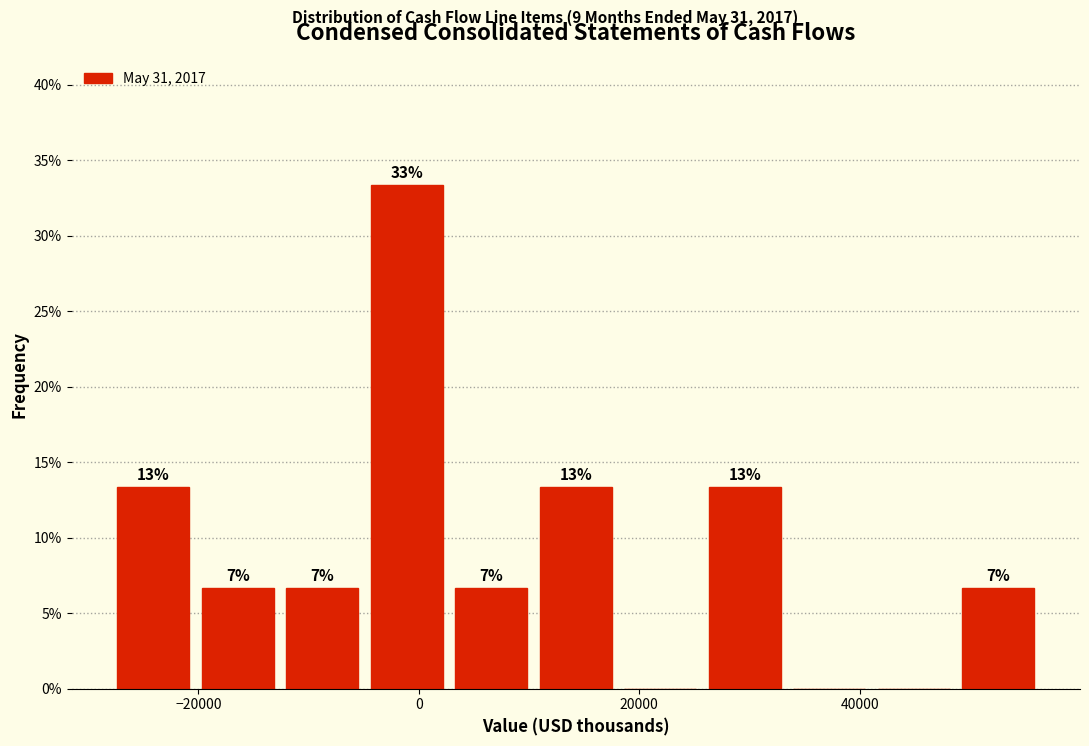

Around what value on the x-axis is the tallest bar? Give the approximate position of its centre, as read against the axis.

-2000